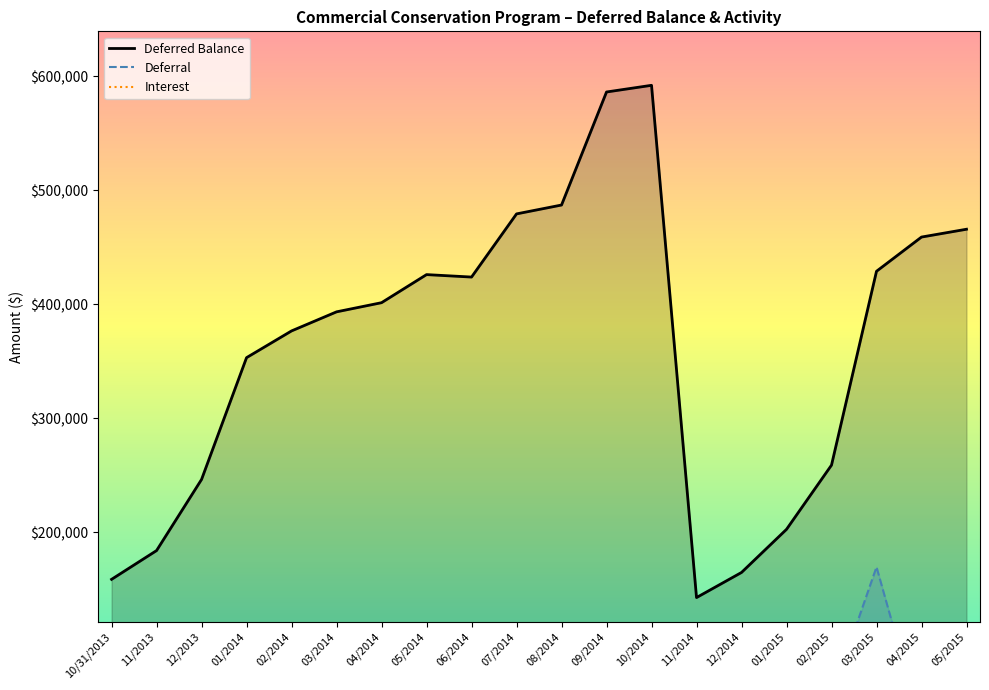

What is the difference between the highest and lowest values at 06/2014?

427195.1